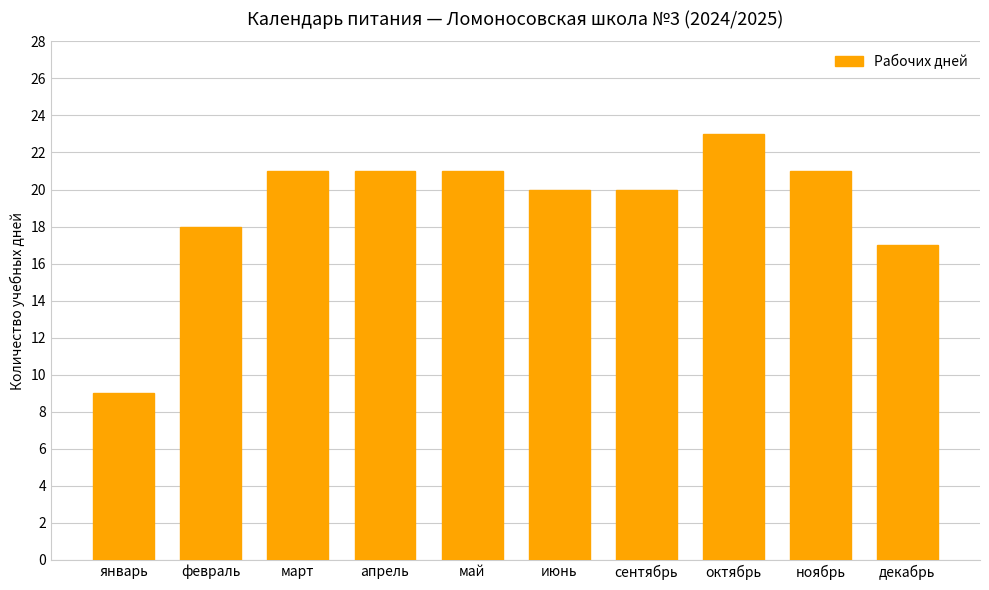

What is the approximate value at декабрь, to the nearest 5?

15